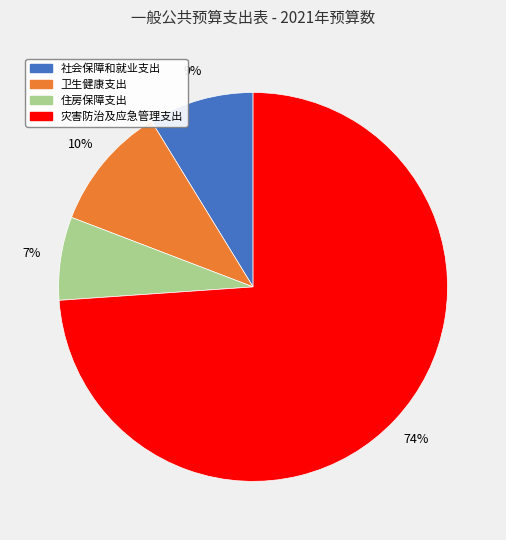

Is it true that 卫生健康支出 is 5% of the pie?

False